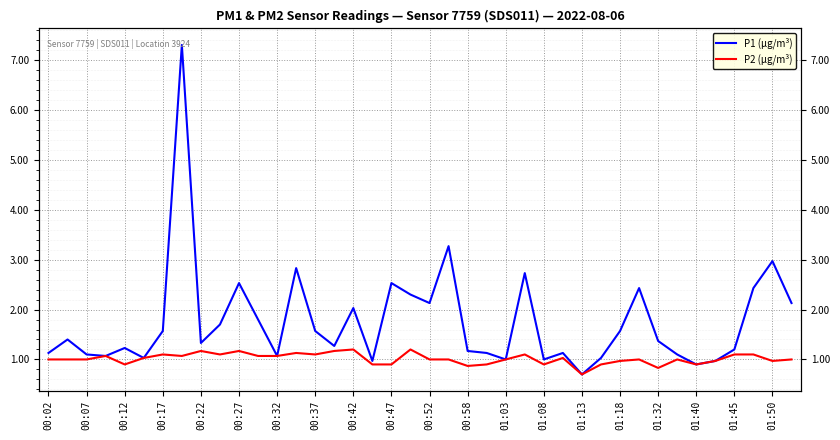

What is the sum of all P1 (µg/m³) values?

70.1